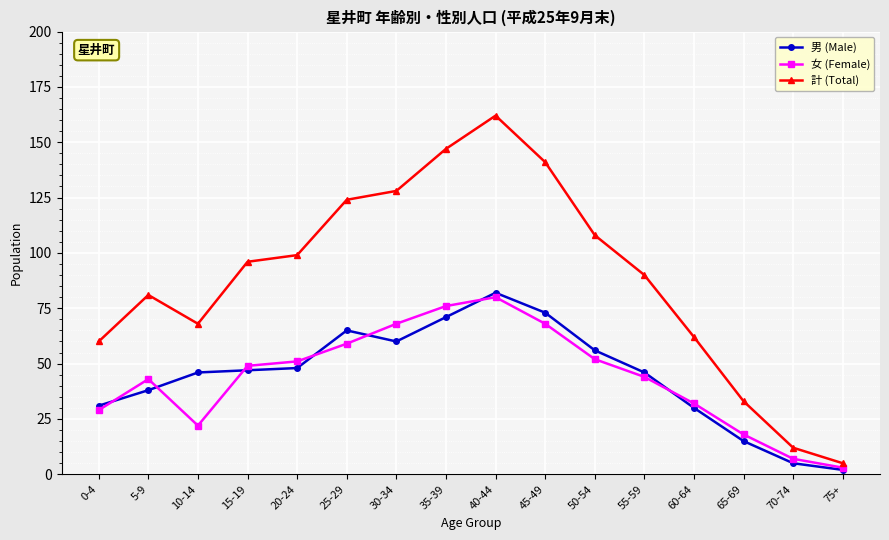

How many data points in 計 (Total) are less than 96?

8